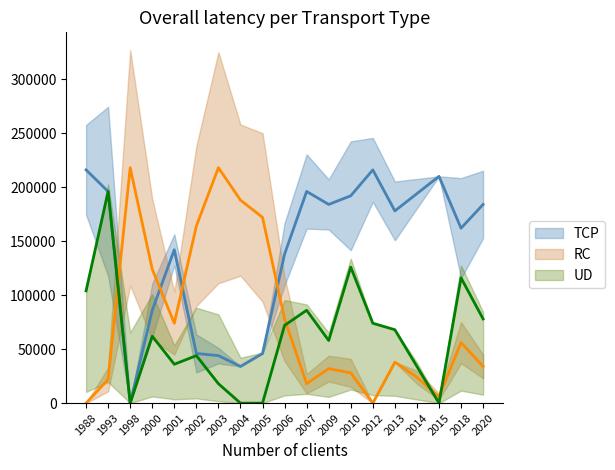

Reading left to right, what are all the values shown in this chart?

waterArea: 1988=216000.0	1993=196000.0	1998=0.0	2000=86000.0	2001=142000.0	2002=46000.0	2003=44000.0	2004=34000.0	2005=46000.0	2006=138000.0	2007=196000.0	2009=184000.0	2010=192000.0	2012=216000.0	2013=178000.0	2014=194000.0	2015=210000.0	2018=162000.0	2020=184000.0
landArea: 1988=0.0	1993=22000.0	1998=218000.0	2000=124000.0	2001=74000.0	2002=164000.0	2003=218000.0	2004=188000.0	2005=172000.0	2006=78000.0	2007=18000.0	2009=32000.0	2010=28000.0	2012=0.0	2013=38000.0	2014=24000.0	2015=6000.0	2018=56000.0	2020=34000.0
origWaterArea: 1988=104000.0	1993=196000.0	1998=0.0	2000=62000.0	2001=36000.0	2002=44000.0	2003=18000.0	2004=0.0	2005=0.0	2006=72000.0	2007=86000.0	2009=58000.0	2010=126000.0	2012=74000.0	2013=68000.0	2014=34000.0	2015=0.0	2018=116000.0	2020=78000.0